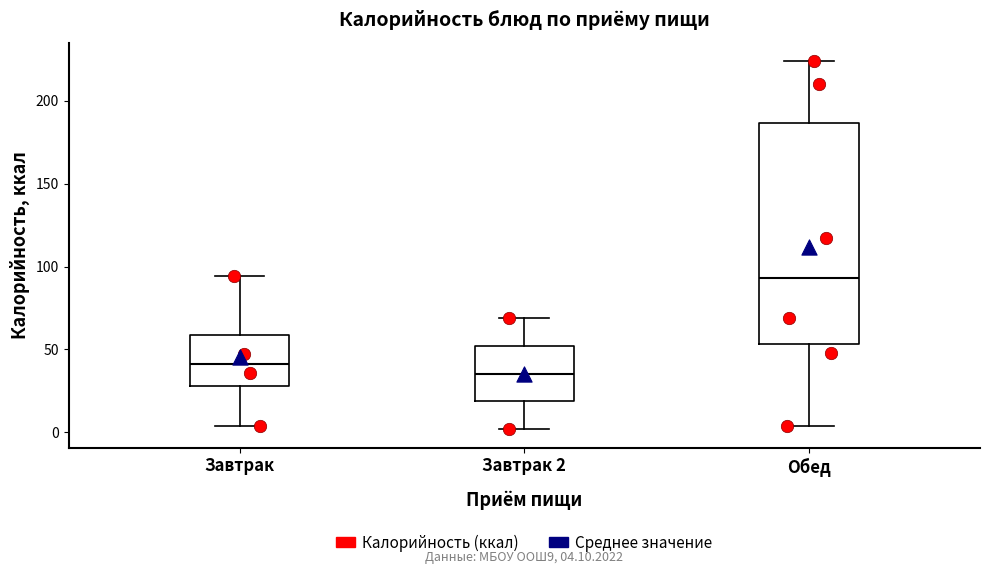

Which box is the tallest, from its lower edge to its upper edge?

Обед